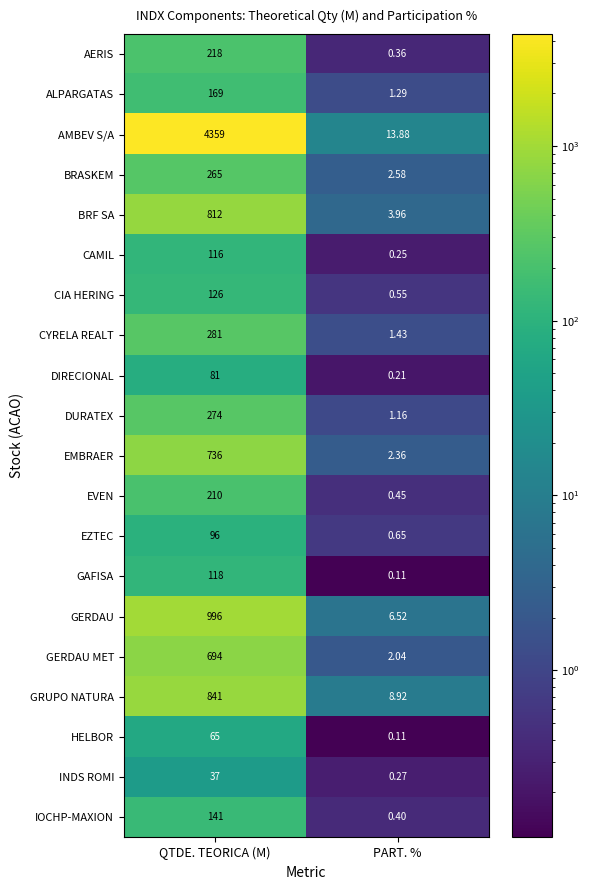

At which label is GRUPO NATURA closest to 424?

PART. %